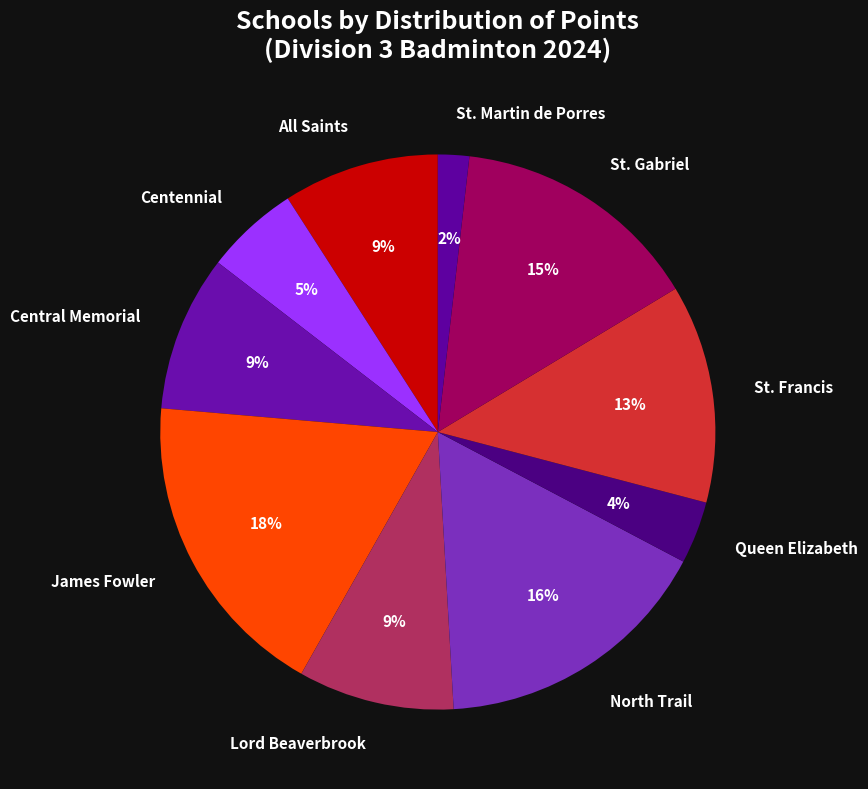

Count the number of slices in the pie.

10